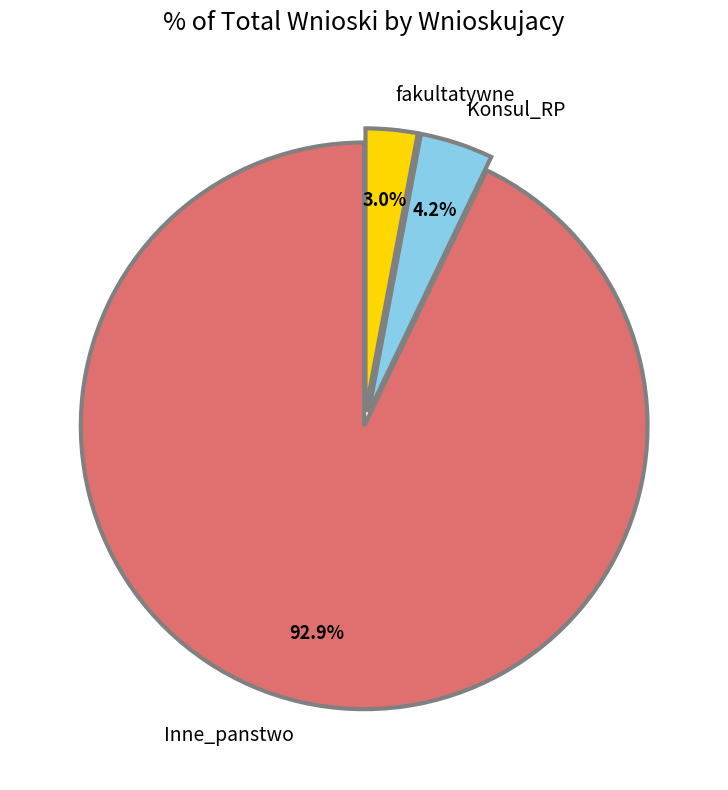

To the nearest percent, what is the difference between the Inne_panstwo and Konsul_RP slice percentages?

89%